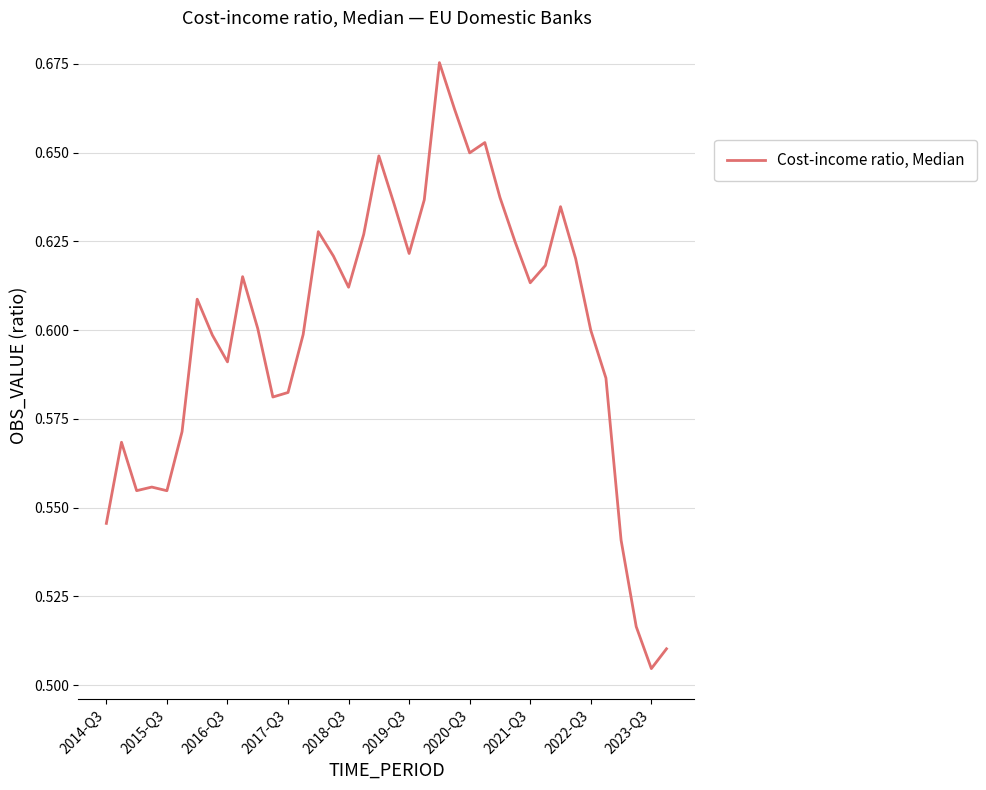

Is this an area chart (filled region under the line)?

No